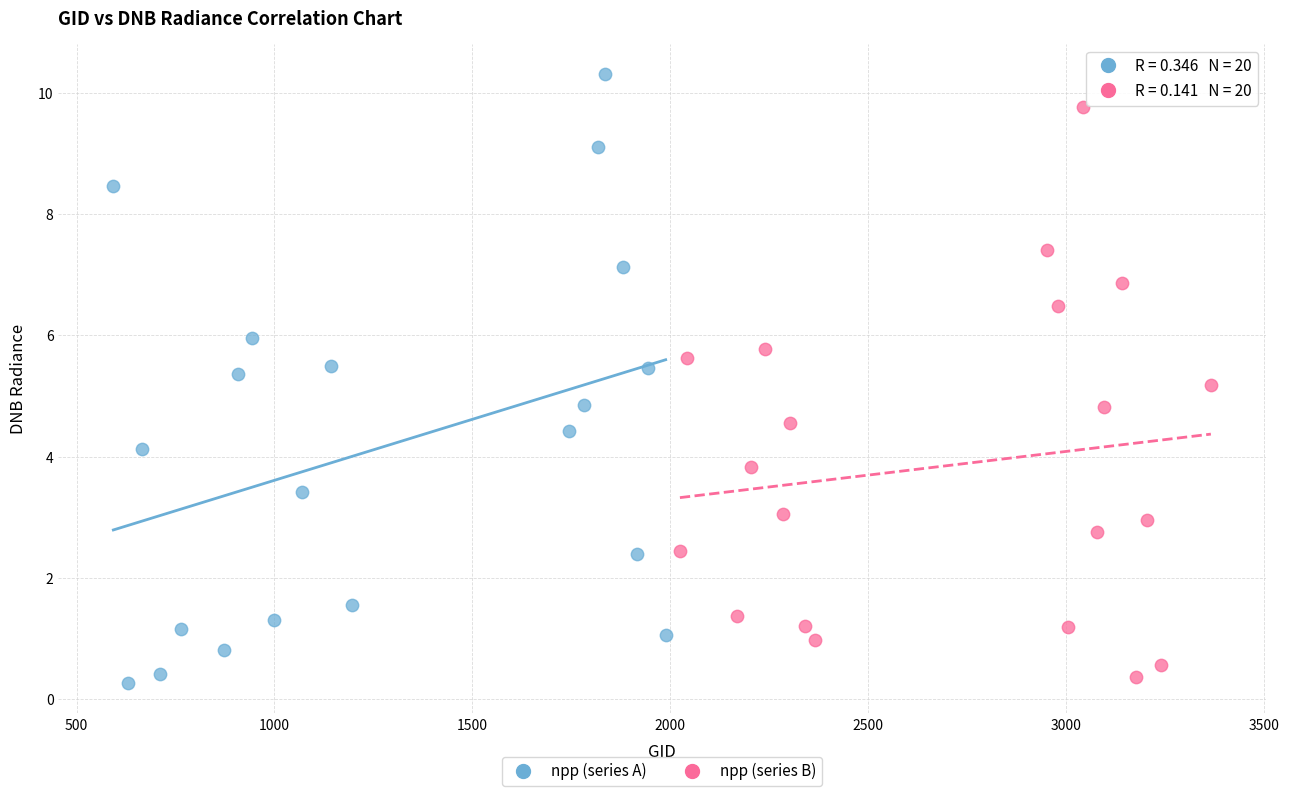

What are all the series names shown in the legend?

npp (series A), npp (series B)